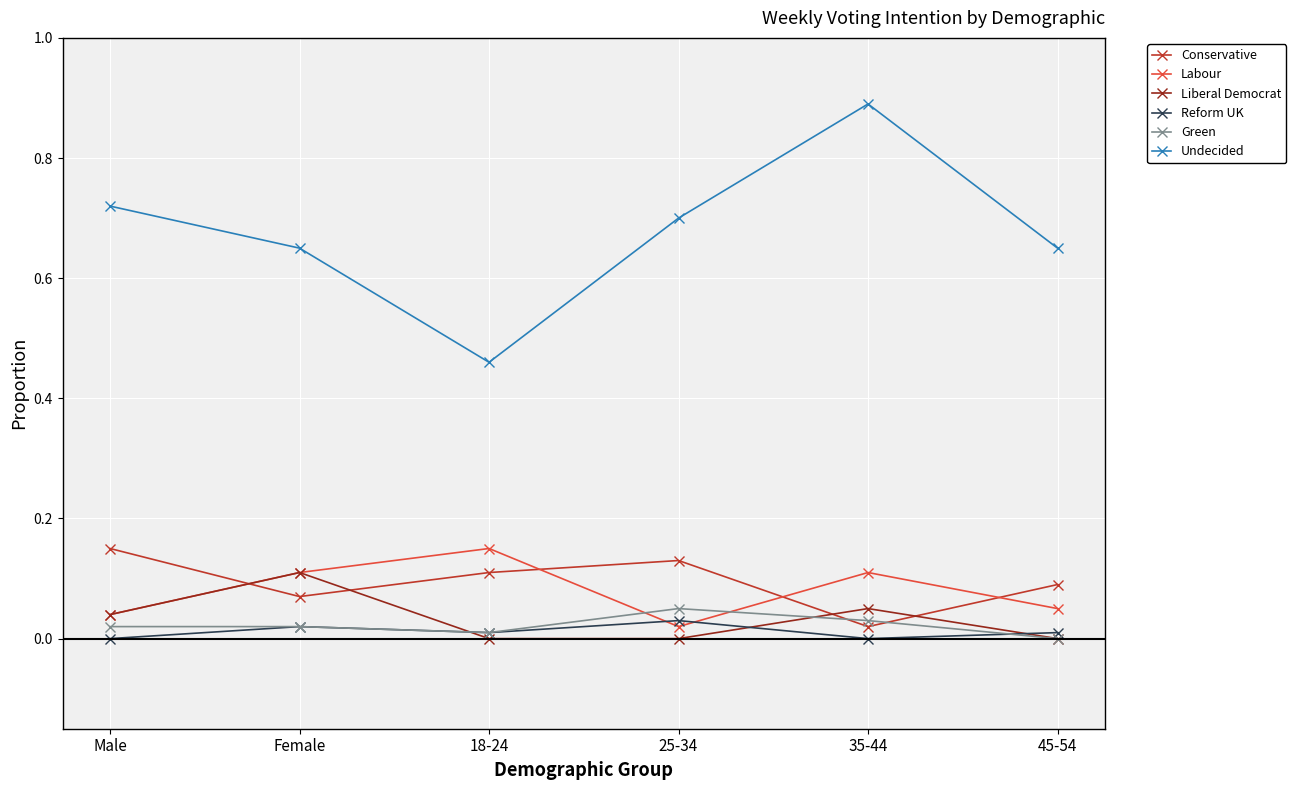

Is it true that Conservative equals 0.1 at 18-24?

True